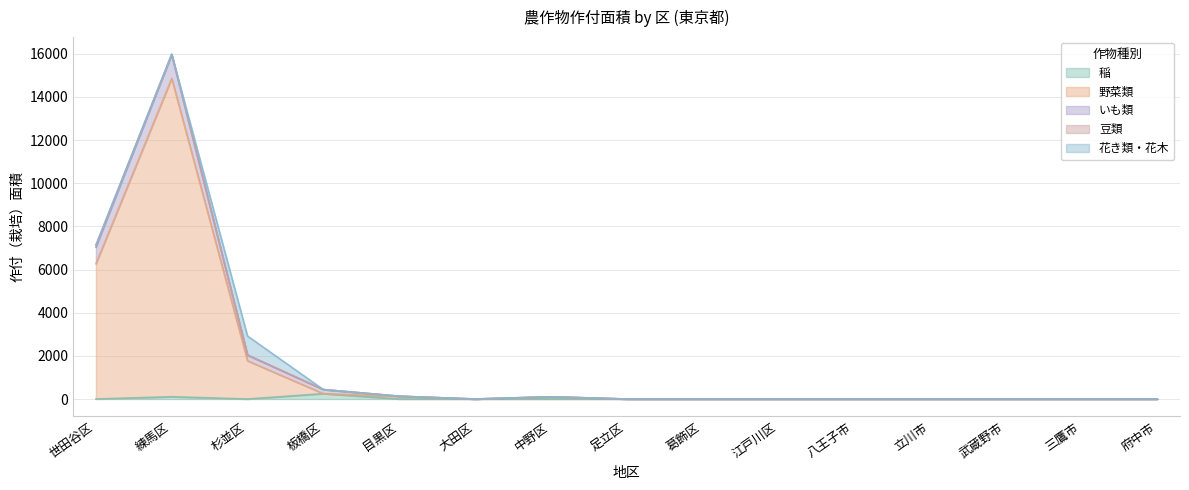

Reading left to right, extract all data points from this chart.

稲: 0	106	0	248	0	0	0	0	0	0	0	0	0	0	0
野菜類: 6268	14752	1770	0	122	0	102	0	0	0	0	0	0	0	0
いも類: 767	1113	263	190	8	0	0	0	0	0	0	0	0	0	0
豆類: 93	0	8	0	0	0	0	0	0	0	0	0	0	0	0
花き類・花木: 0	0	876	0	0	0	0	0	0	0	0	0	0	0	0